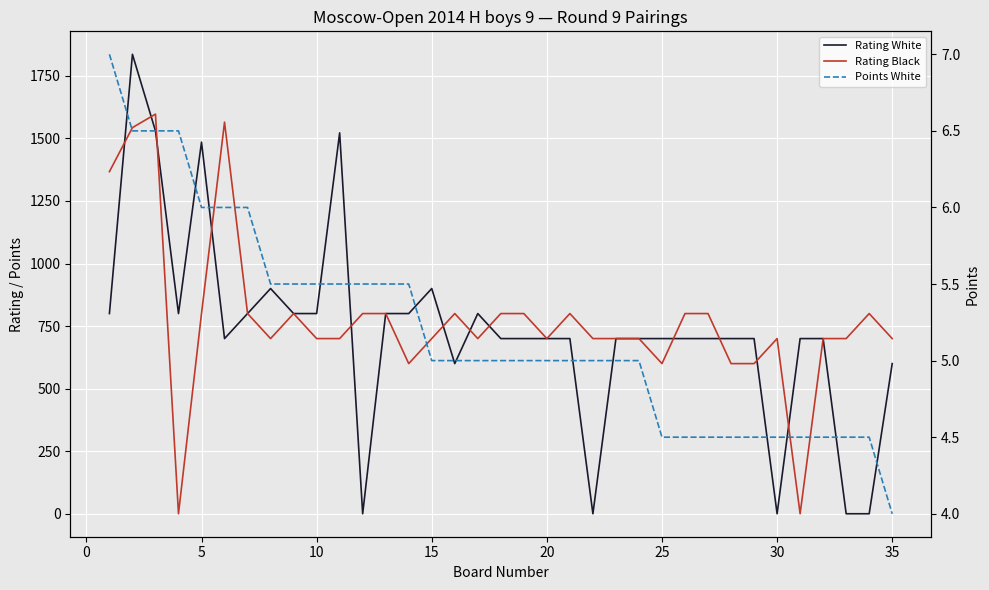

How many lines are shown in the chart?

3